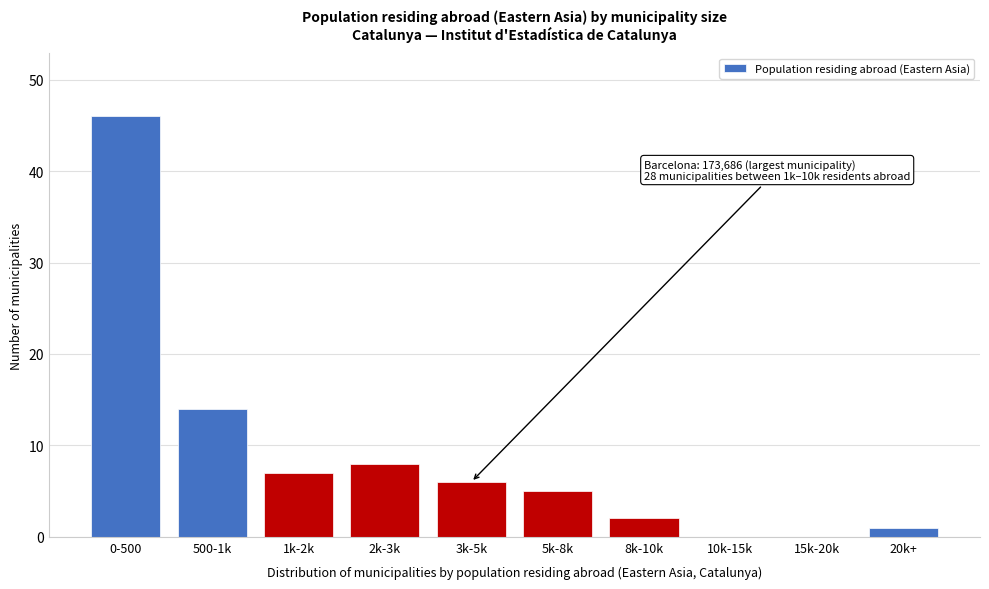

Reading right to left, list all the values displayed in this chart.

20k+=1	15k-20k=0	10k-15k=0	8k-10k=2	5k-8k=5	3k-5k=6	2k-3k=8	1k-2k=7	500-1k=14	0-500=46